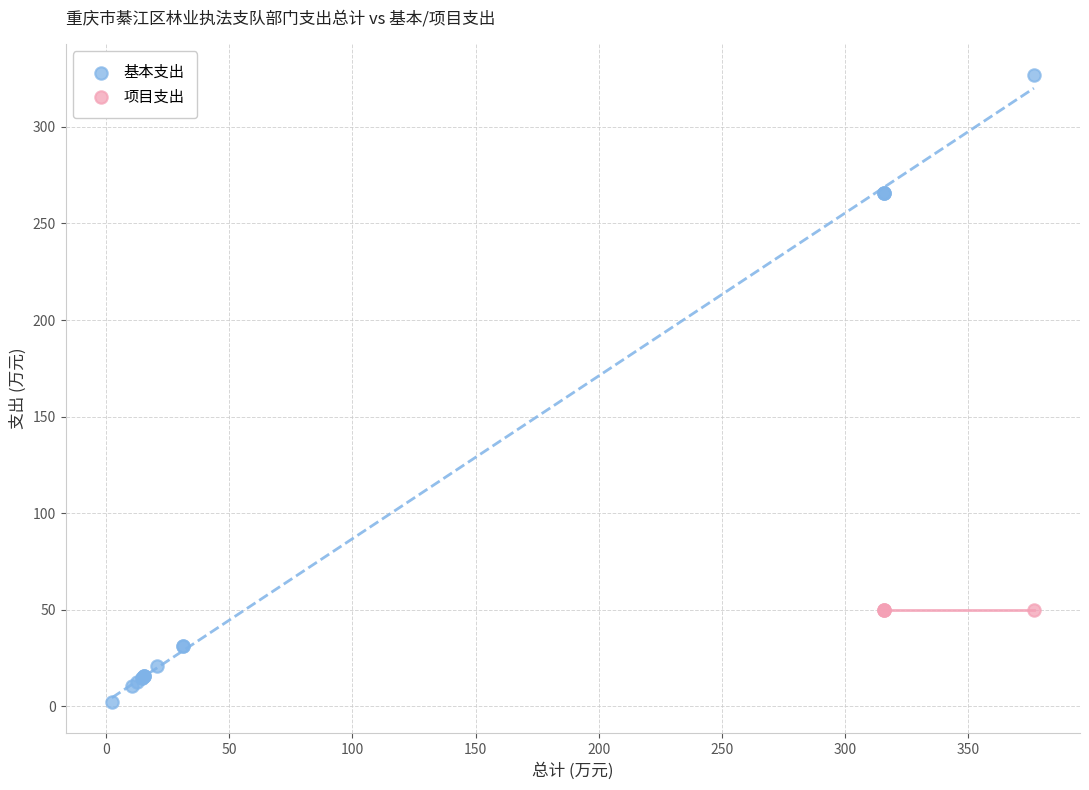

Which series reaches the minimum Y coordinate?

基本支出